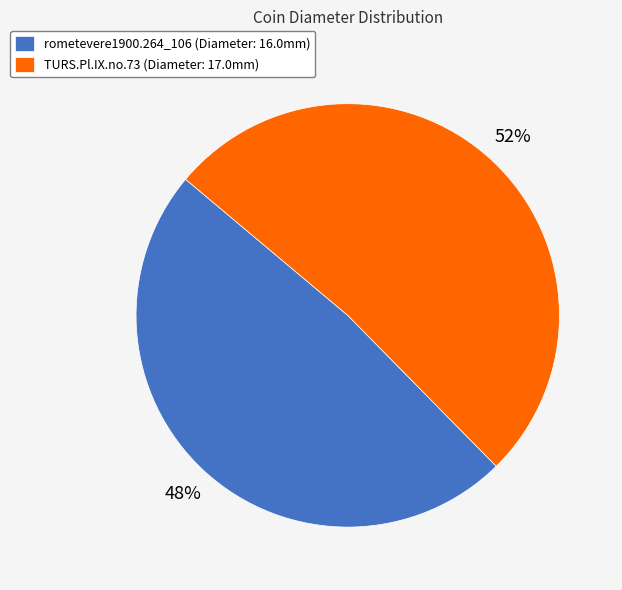

Is TURS.Pl.IX.no.73 the majority of the pie?

Yes